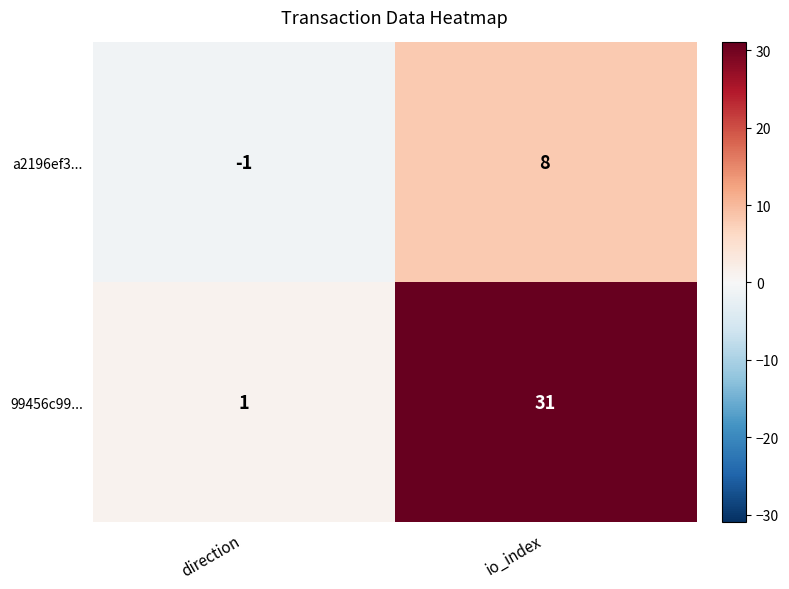

The 99456c99... series shows 1 at direction. True or false?

True